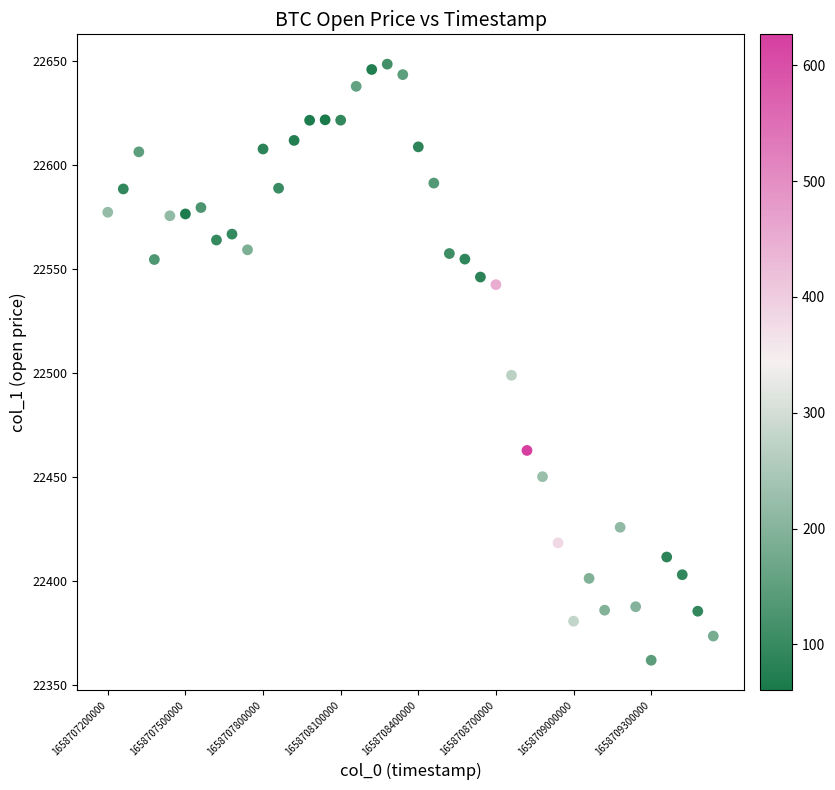

What Y value in the scatter plot is closest to 22505?

22498.8